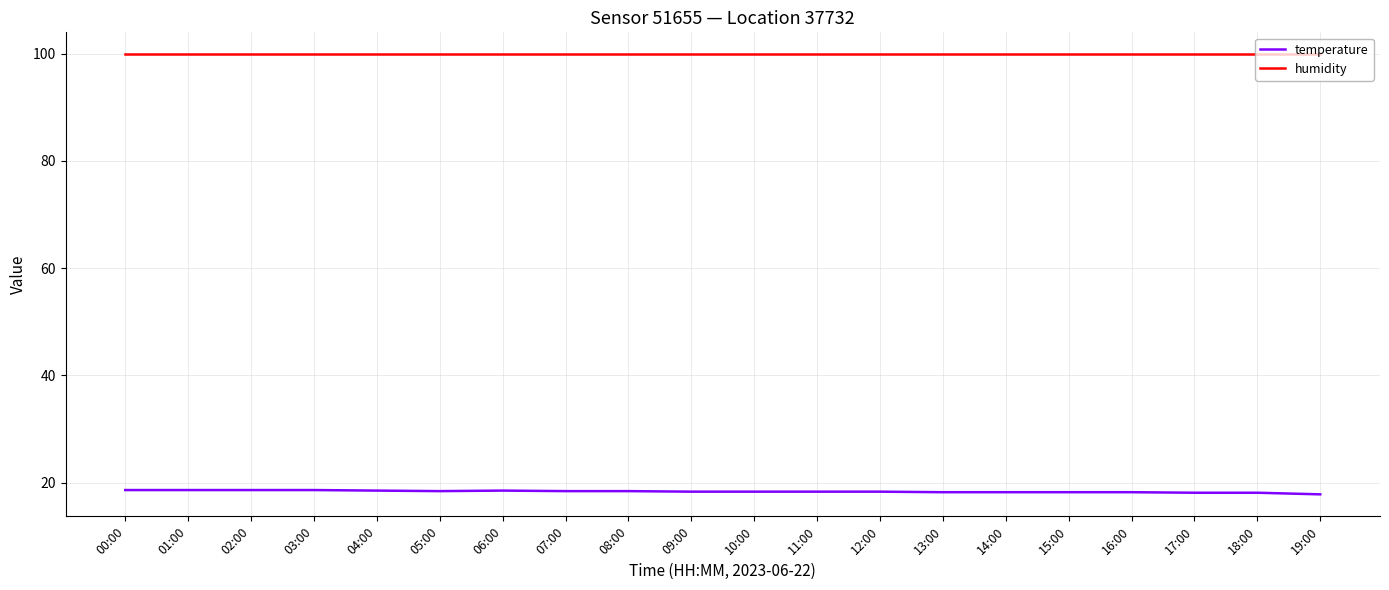

What is the average value of the humidity series?

99.9